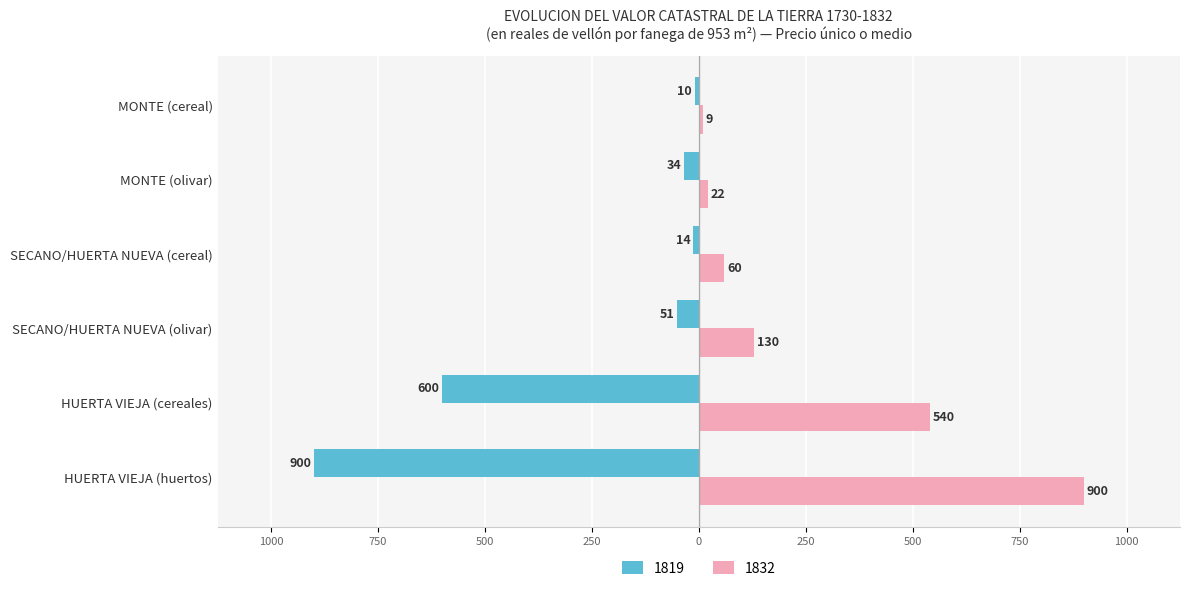

At which label is 1832 closest to 454?

HUERTA VIEJA (cereales)